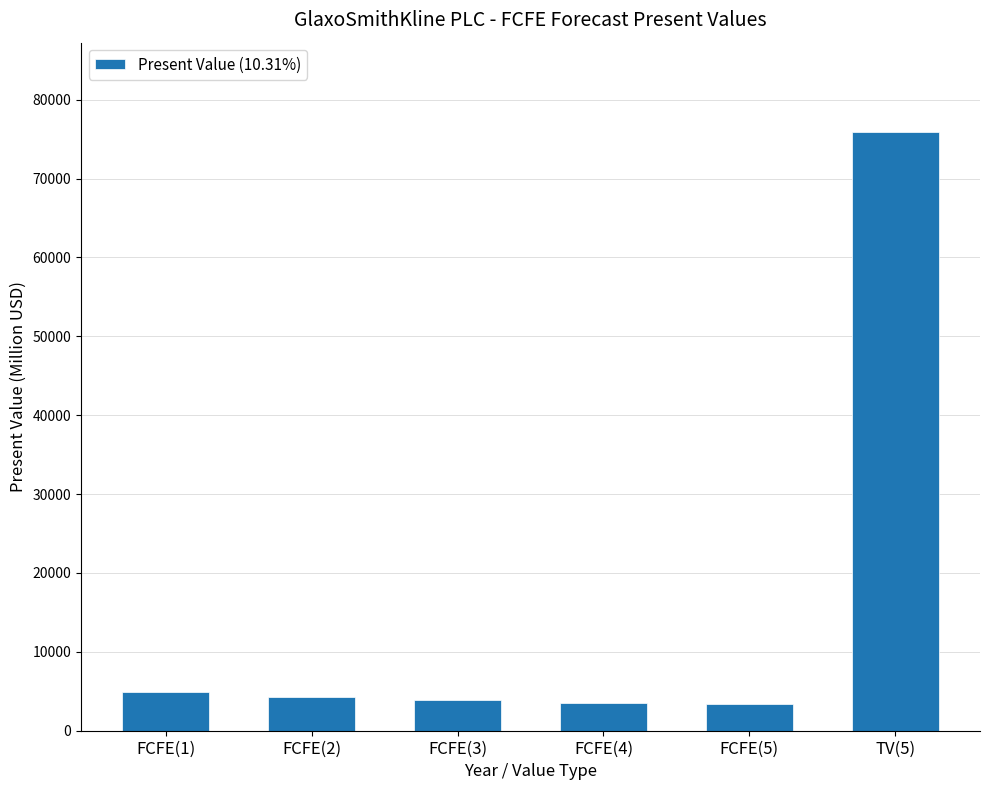

What is the difference between the second highest and second lowest values?

1283